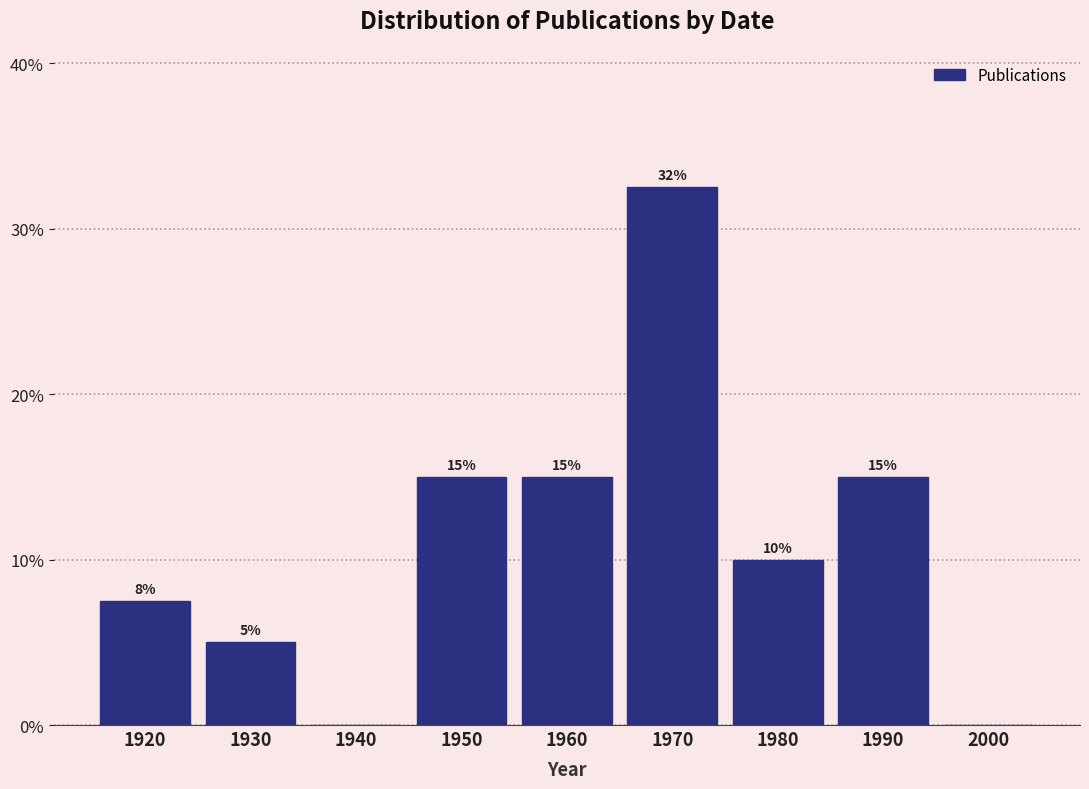

Which category has the highest value across all series?

1970